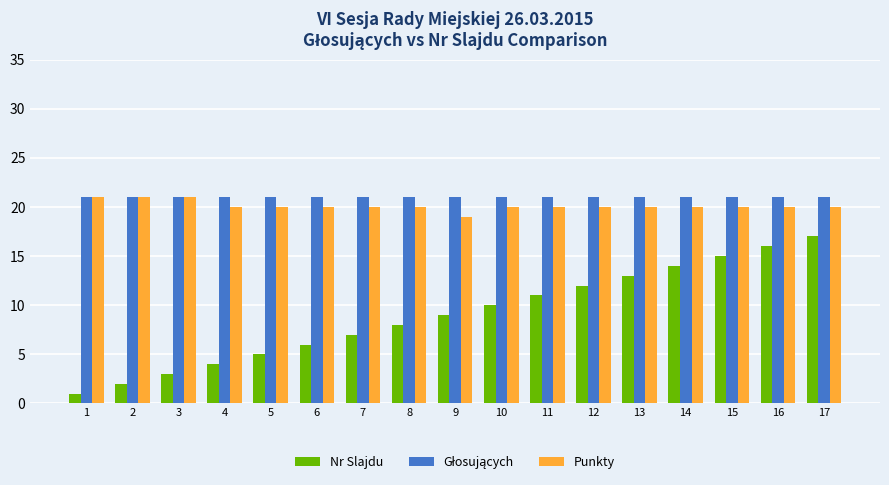

What is the difference between the maximum and second lowest values in the Punkty series?

1